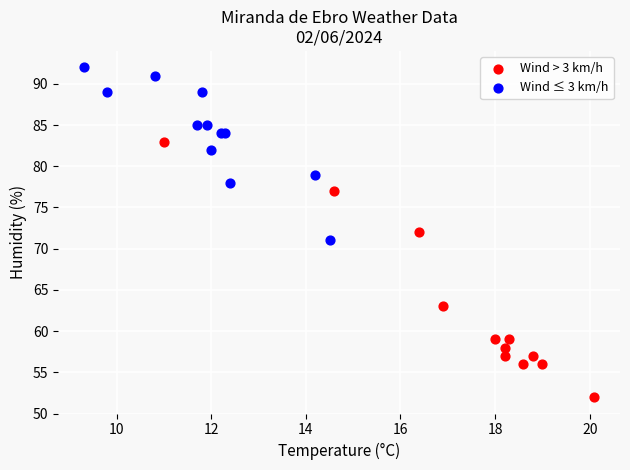

What are all the series names shown in the legend?

Wind > 3 km/h, Wind ≤ 3 km/h